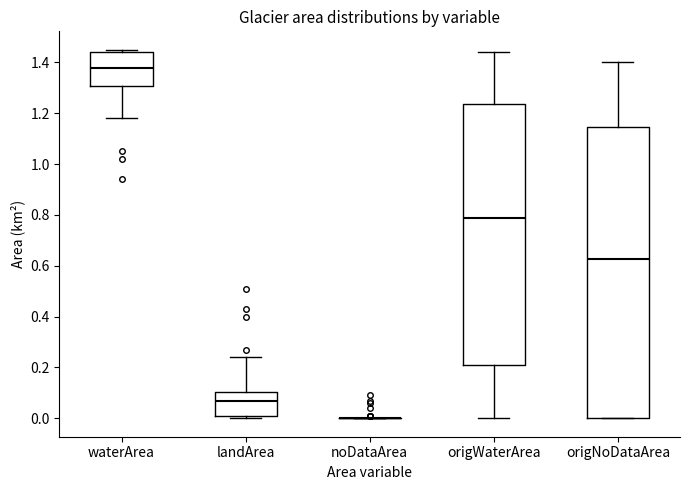

Comparing the boxes themselves (not the whiskers), which one is the tallest?

origNoDataArea